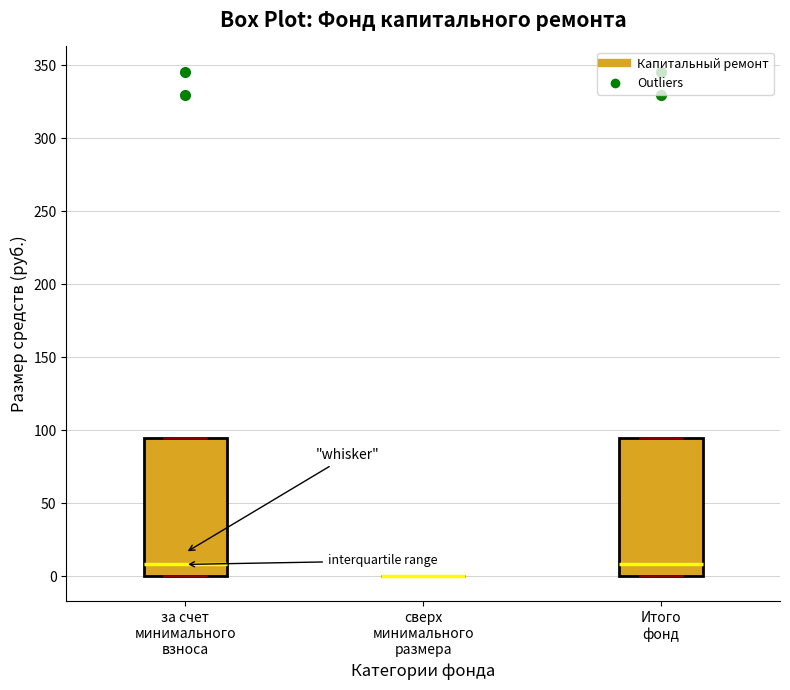

Reading left to right, transcribe this box plot: for each box, give where its median line is, the range the box spans, and where its two whiskers end, as read against the y-axis. The values are not printed on the chart, so give them approximately, as read against the axis.

за счет минимального взноса: median 10, box 0 to 95, whiskers 0 to 95
сверх минимального размера: box collapsed to a line at 0, whiskers 0 to 0
Итого фонд: median 10, box 0 to 95, whiskers 0 to 95